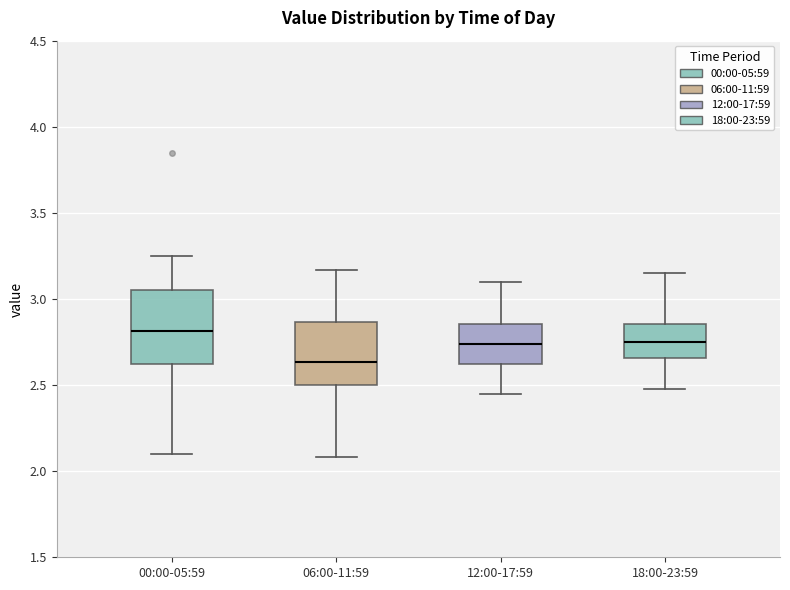

Reading left to right, read every box against the y-axis: the position of its median line, the range the box covers, and the ends of its whiskers. The values are not printed on the chart, so give them approximately, as read against the axis.

00:00-05:59: median 2.80, box 2.60 to 3.05, whiskers 2.10 to 3.25
06:00-11:59: median 2.65, box 2.50 to 2.85, whiskers 2.10 to 3.15
12:00-17:59: median 2.75, box 2.60 to 2.85, whiskers 2.45 to 3.10
18:00-23:59: median 2.75, box 2.65 to 2.85, whiskers 2.50 to 3.15